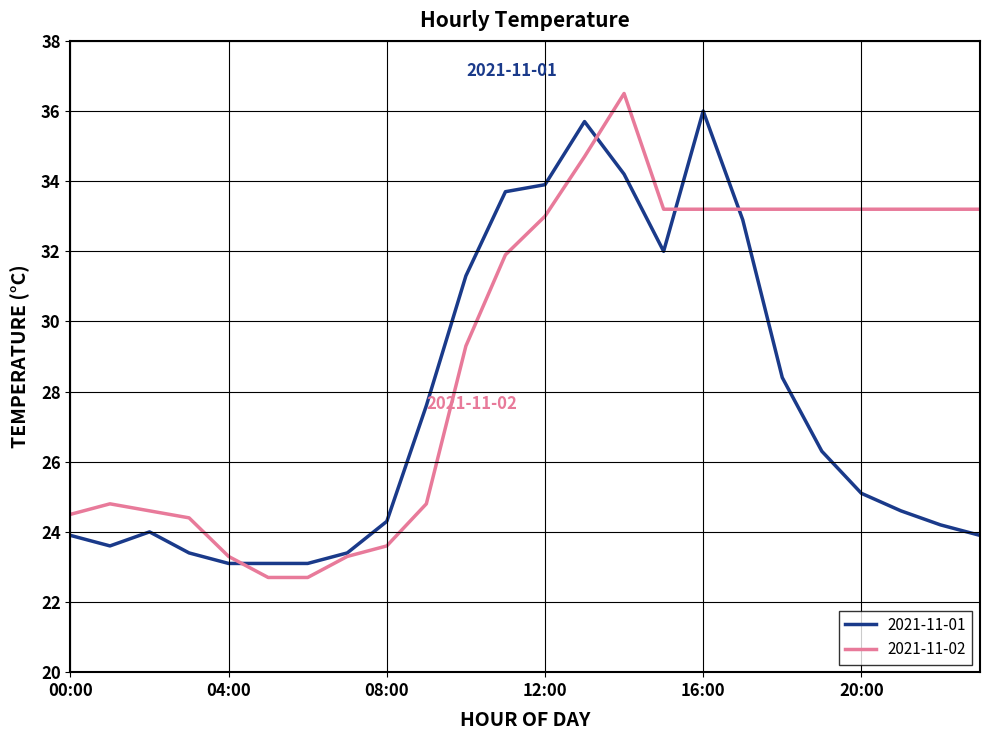

Which series has the largest total across all categories?

2021-11-02